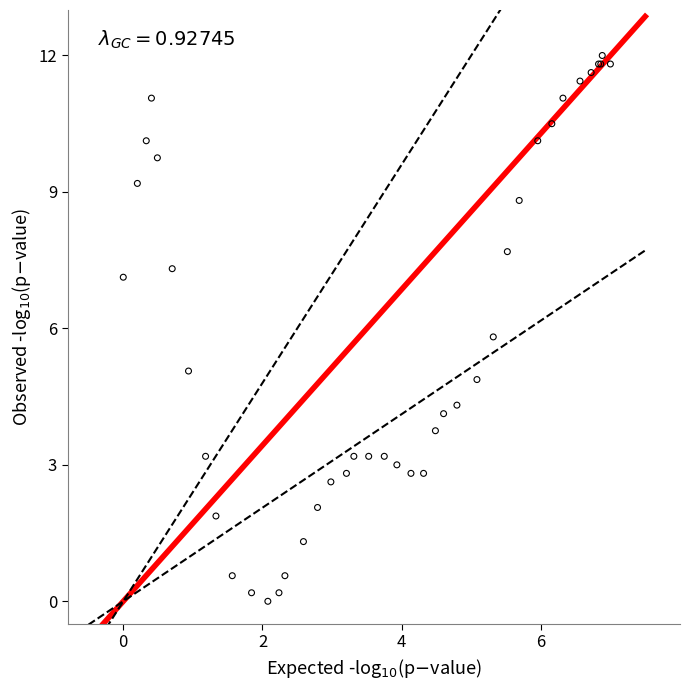

What Y value in the scatter plot is closest to 6?

5.8